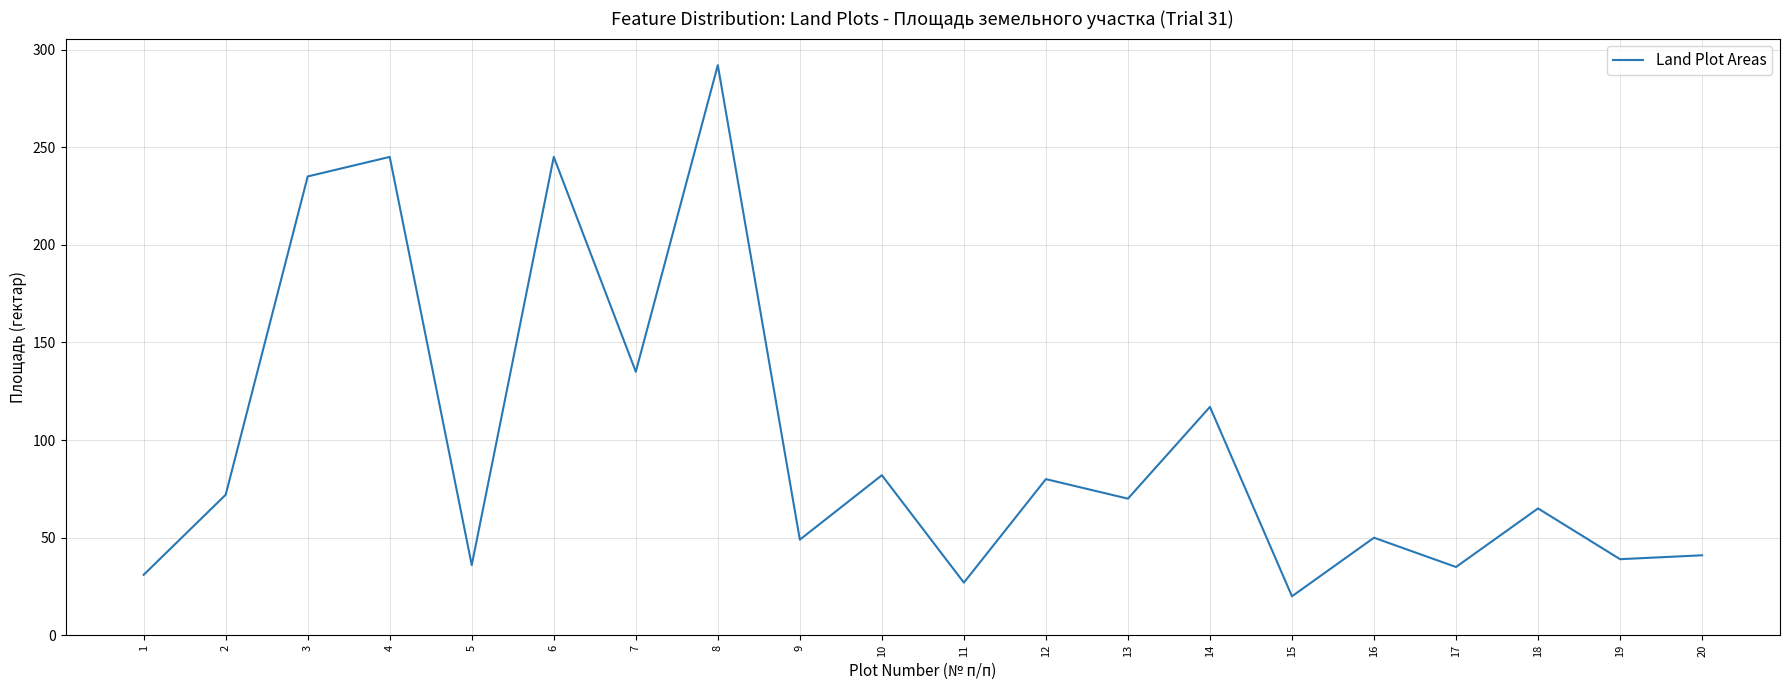

Where is the first local minimum?

5